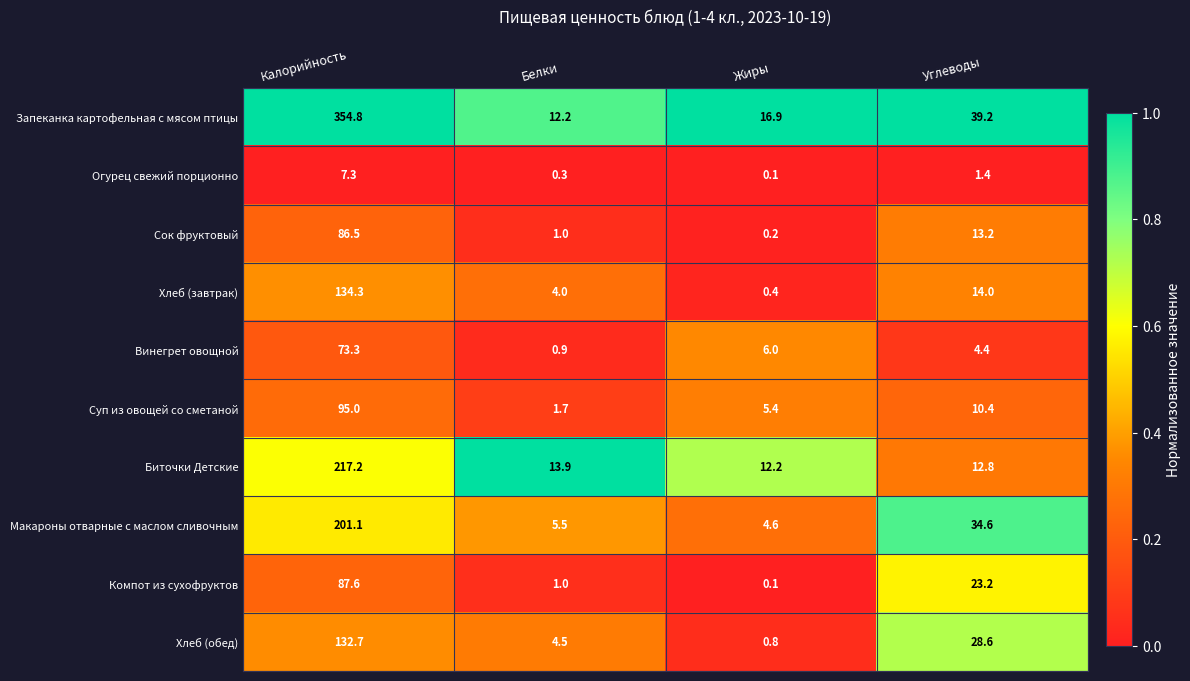

What is the spread (max minus min) of values at Белки?

13.6